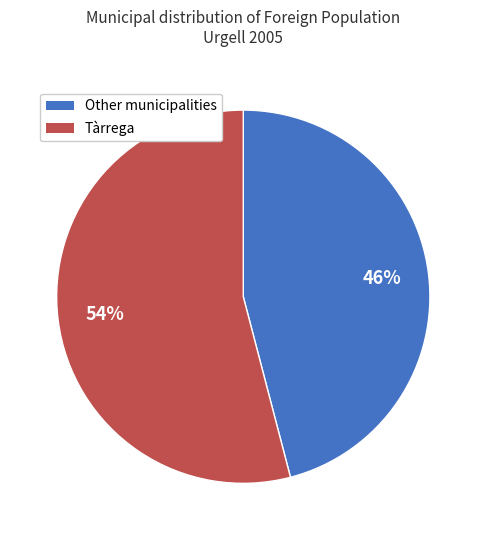

Is there a majority slice in this chart?

Yes